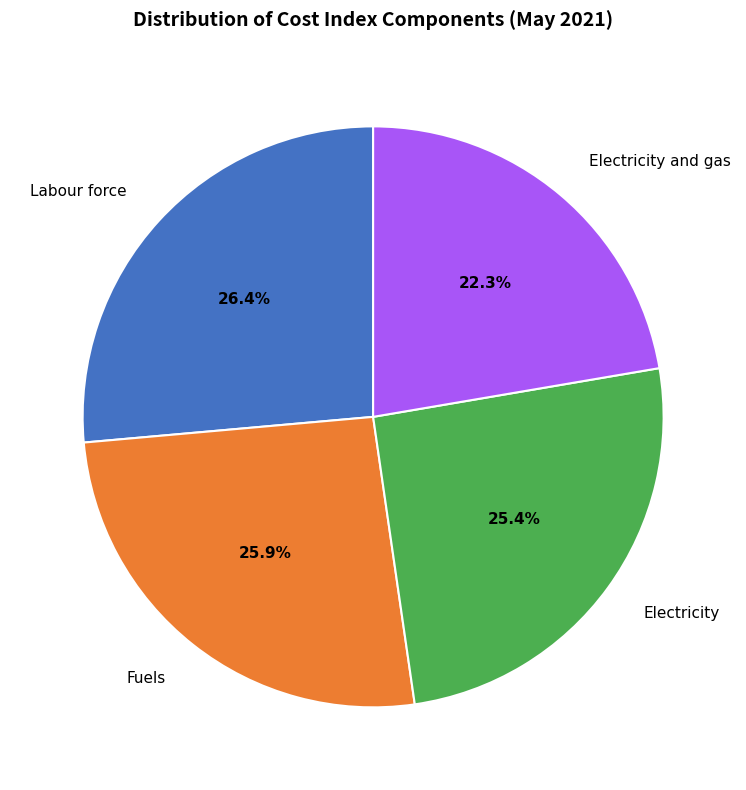

Is there any slice that represents more than half of the pie?

No